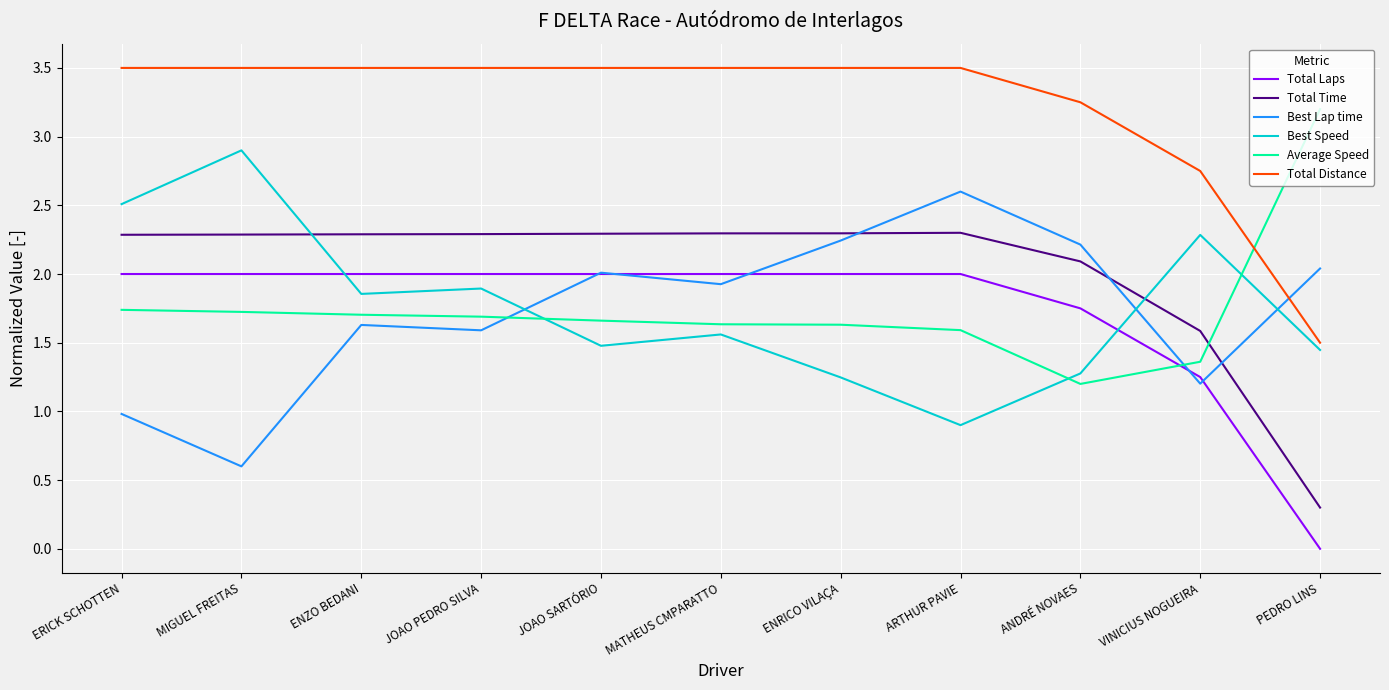

At VINICIUS NOGUEIRA, list the series in order from smallest to largest.

Best Lap time, Total Laps, Average Speed, Total Time, Best Speed, Total Distance